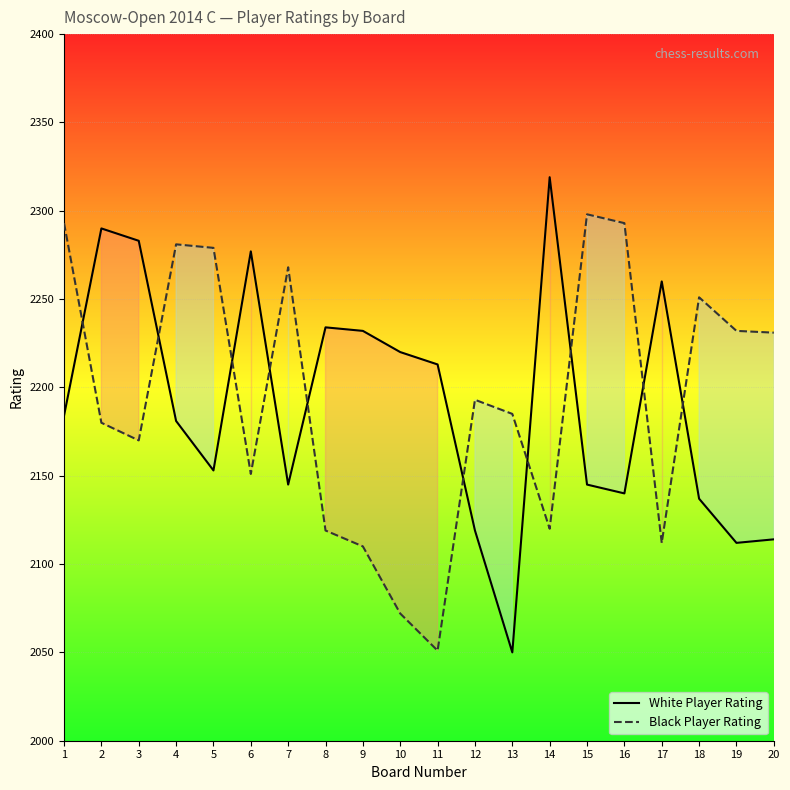

At which label does Black Player Rating first exceed 2193?

1